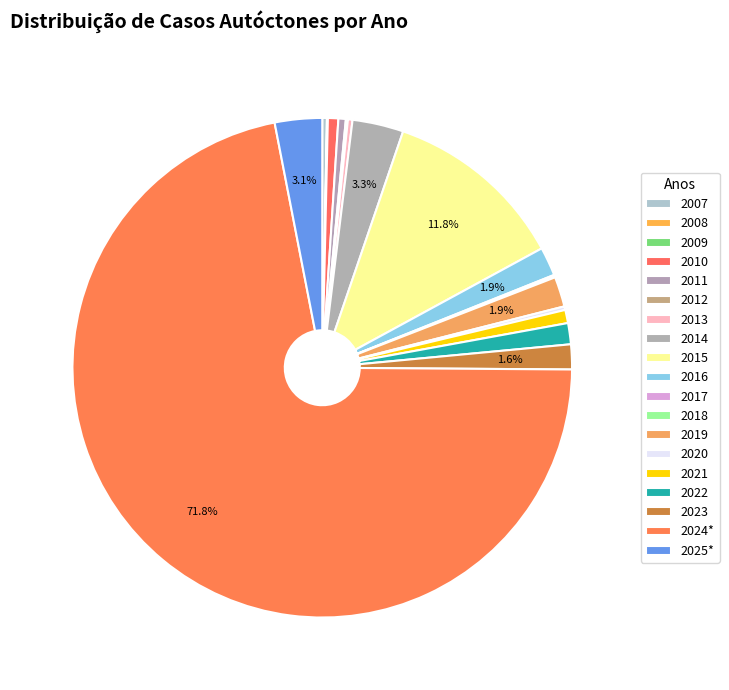

True or false: 2007 accounts for 14% of the total.

False